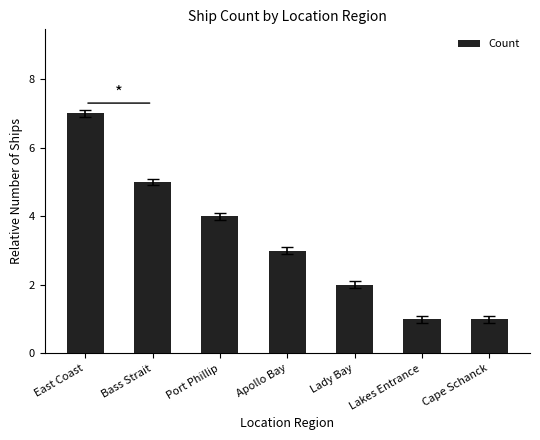

What is the maximum value shown in the chart?

7